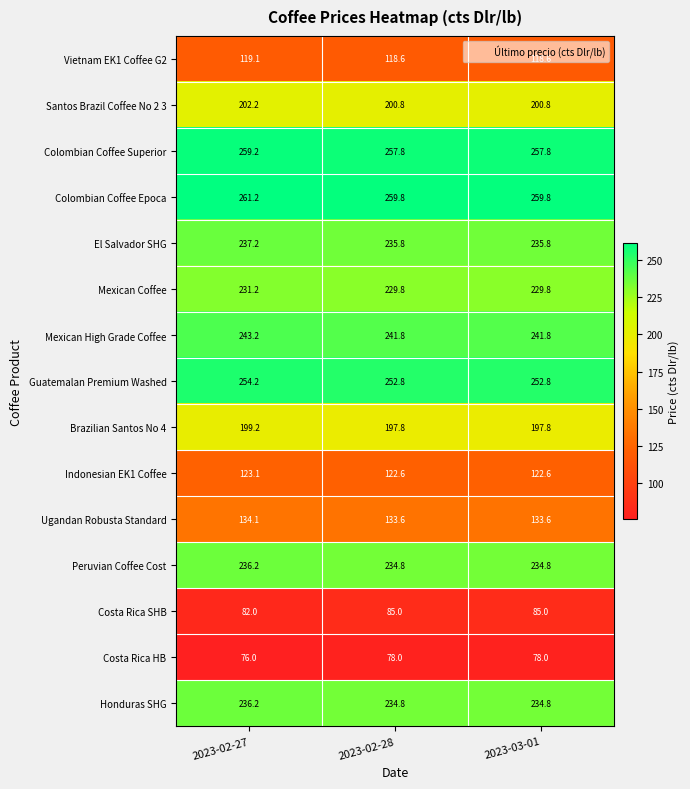

What is the sum of the Peruvian Coffee Cost values at 2023-02-28 and 2023-02-27?

471.0